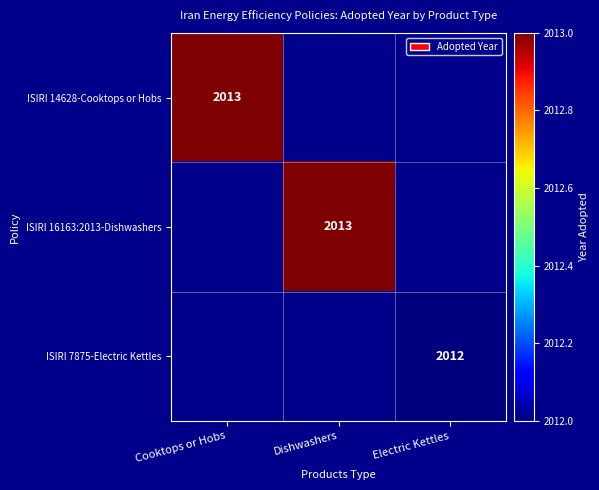

Which category has the lowest value across all series?

Electric Kettles